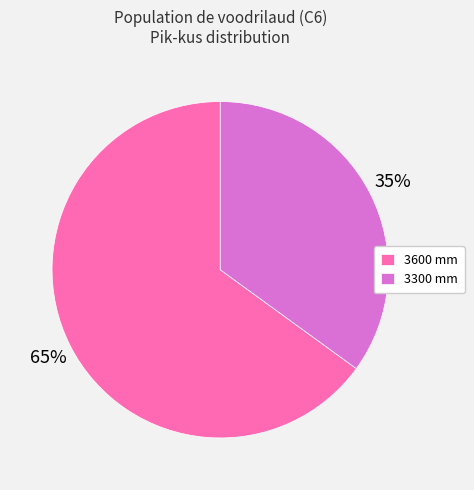

Which slice is the smallest?

3300